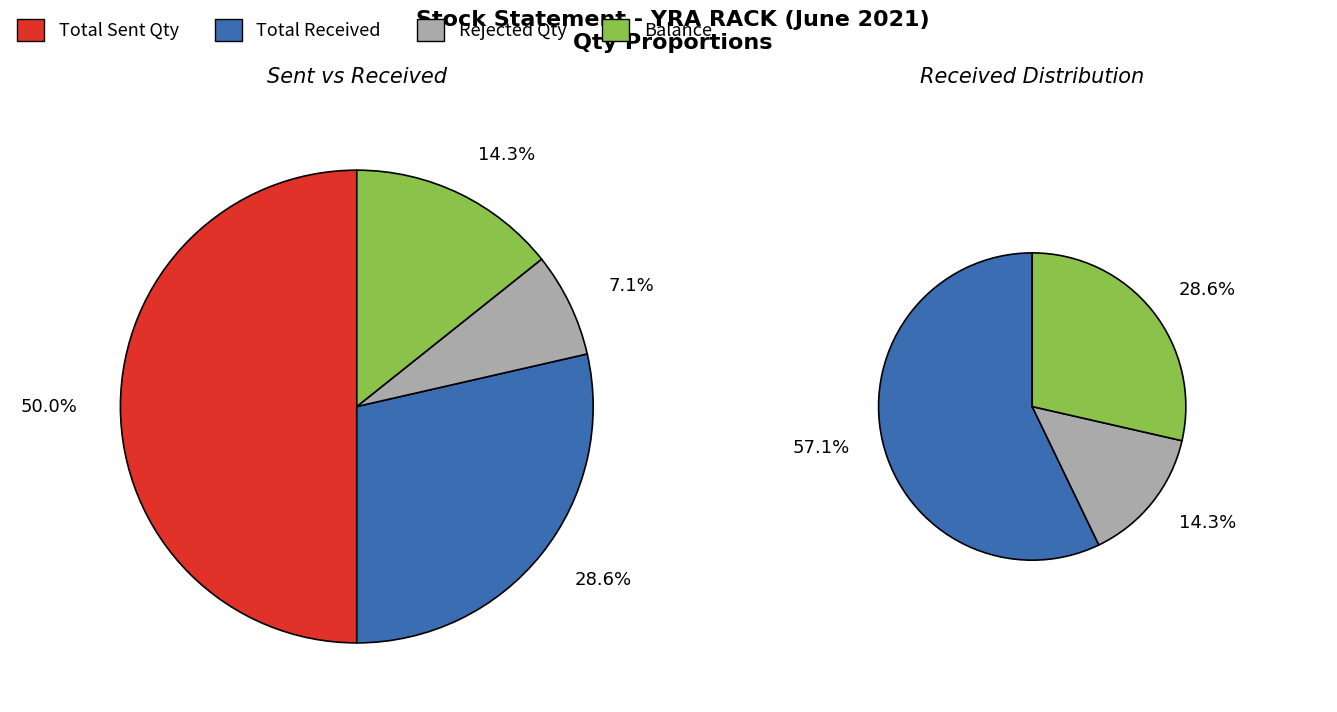

Is it true that Total Received is 41% of the pie?

False